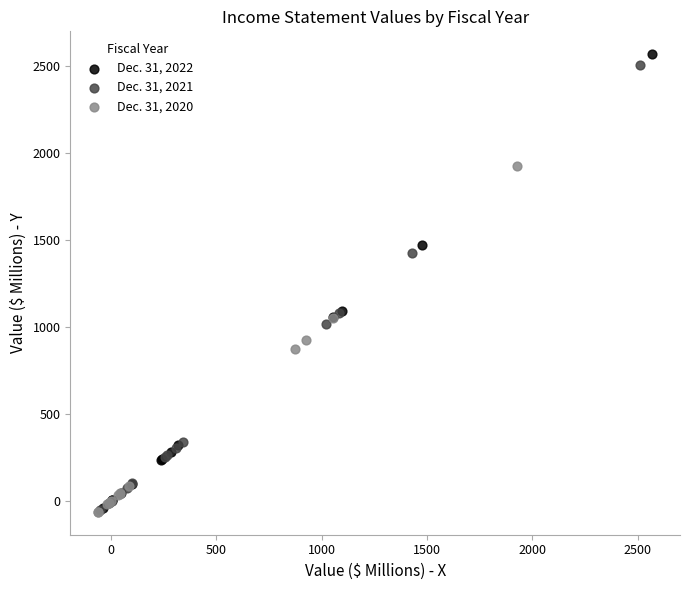

Which series has the widest spread of Y values?

Dec. 31, 2022